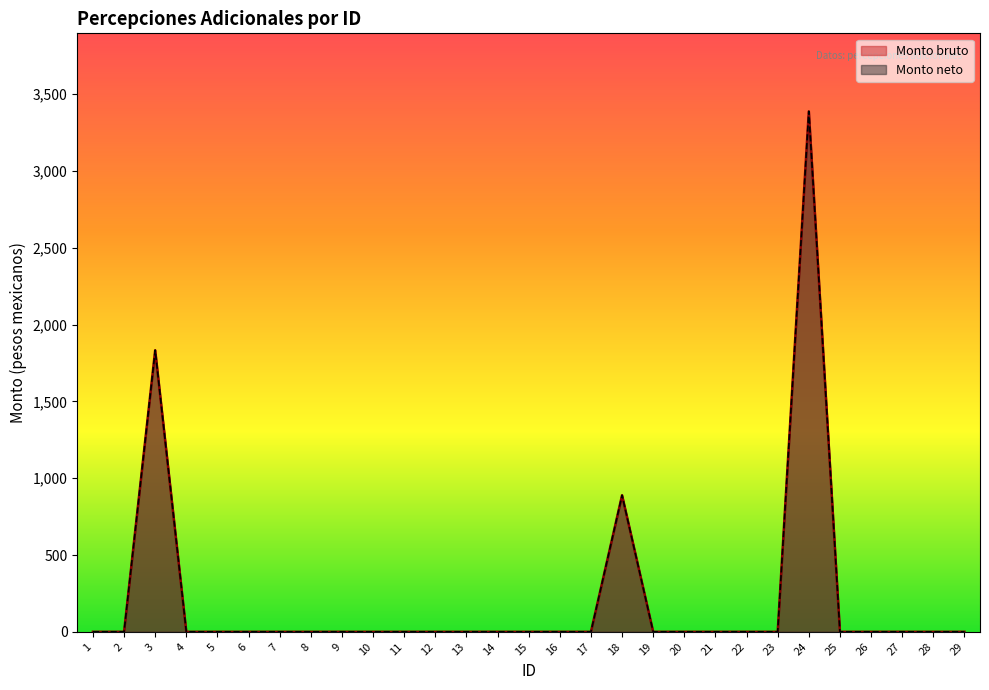

How many lines are shown in the chart?

2